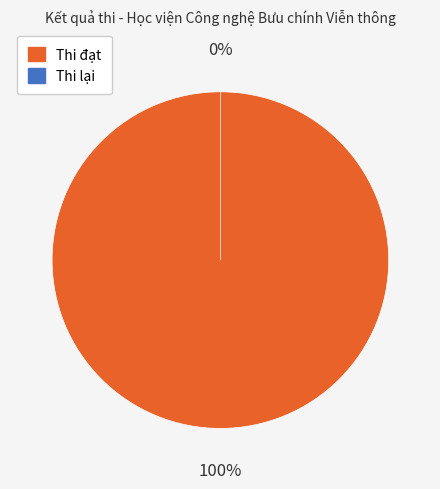

To the nearest percent, what is the average slice percentage?

50%